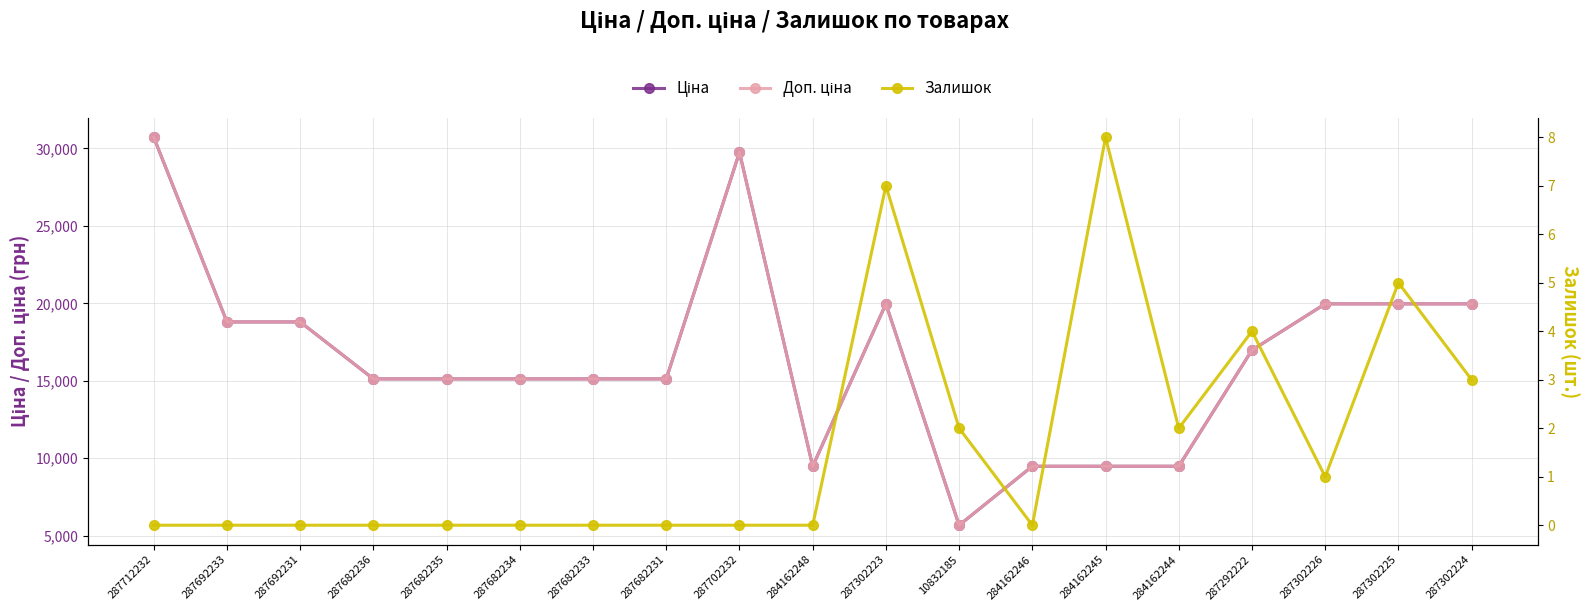

Rank the series by their maximum value, from highest to lowest.

Ціна, Доп. ціна, Залишок